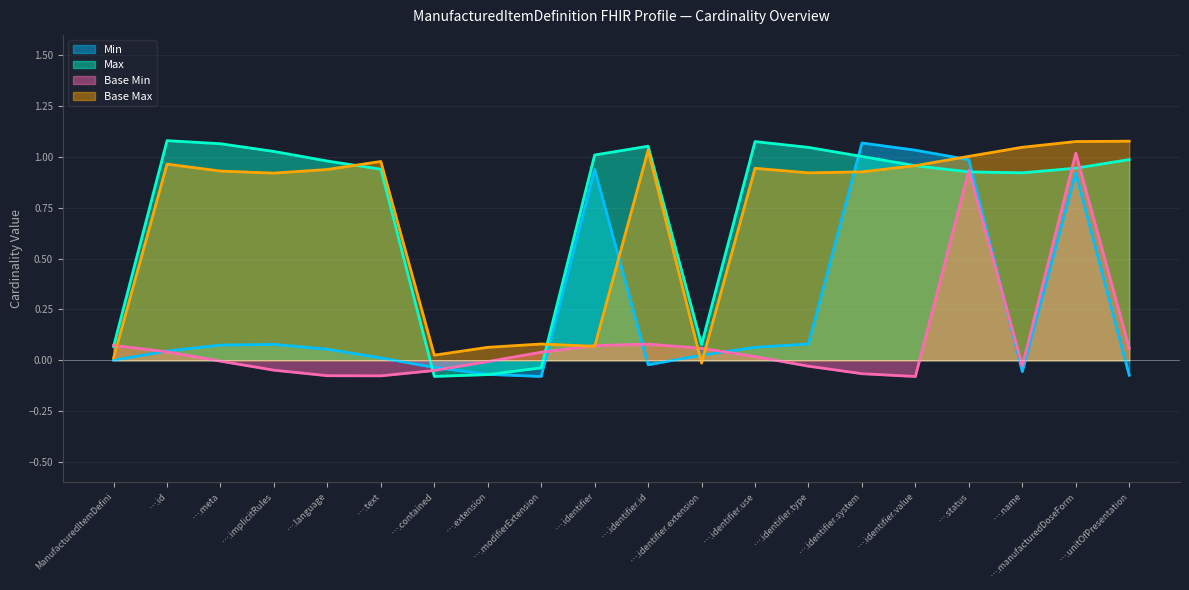

How many lines are shown in the chart?

4